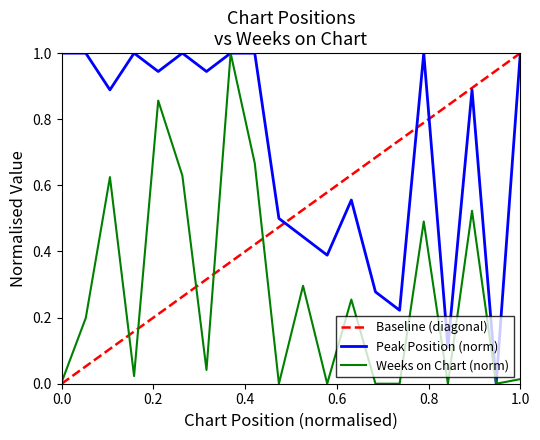

Which series has the largest range (max minus min)?

Weeks on Chart